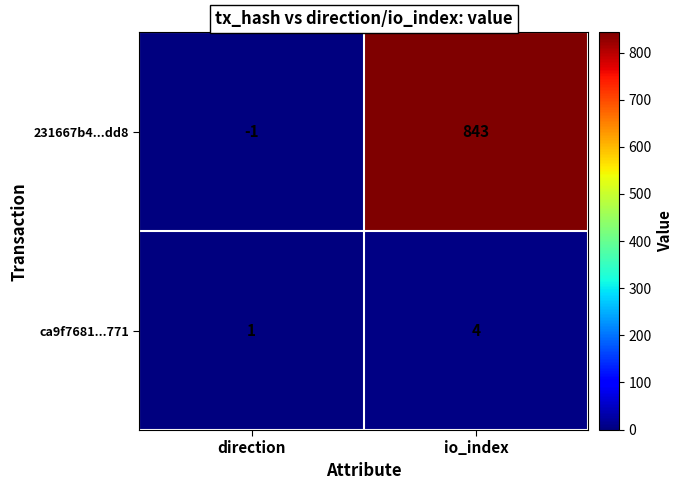

At direction, list the series in order from largest to smallest.

ca9f7681...771, 231667b4...dd8